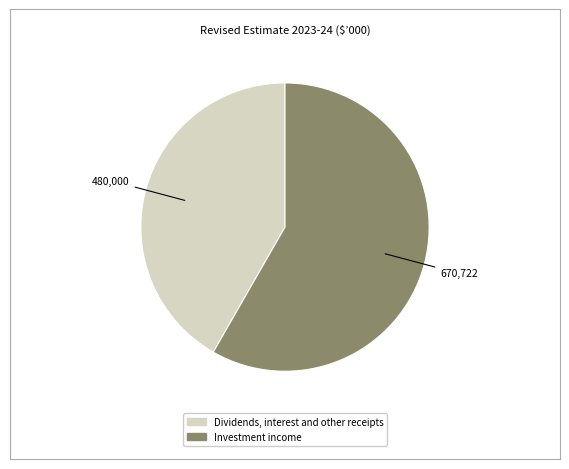

Which has a higher value, Investment income or Dividends, interest and other receipts?

Investment income